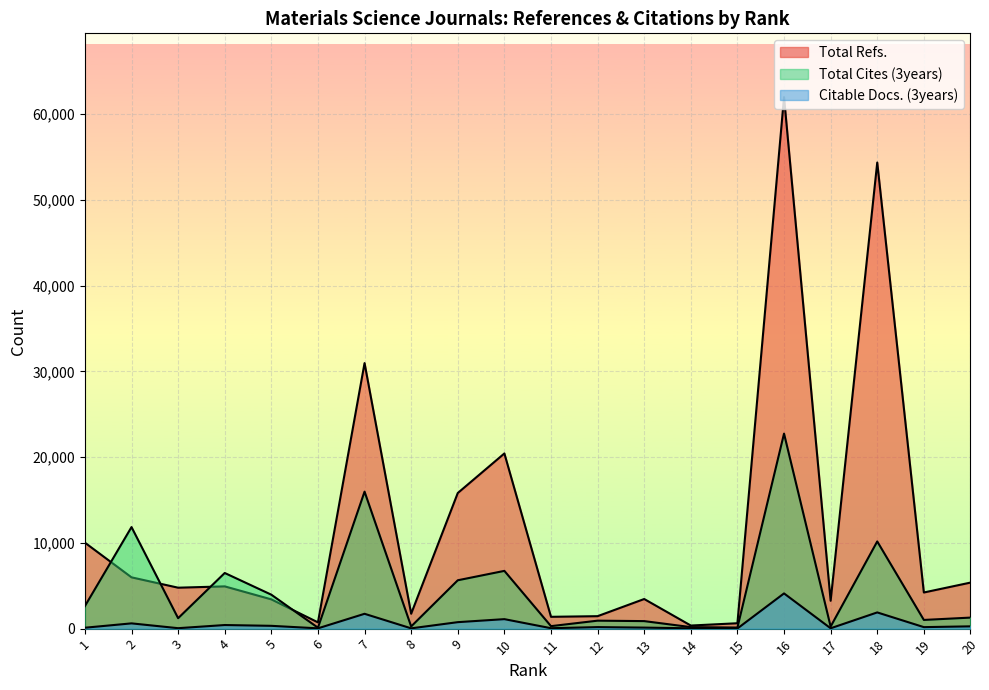

Reading left to right, list all the values displayed in this chart.

Total Refs.: 10027	5983	4775	4929	3413	731	30976	1736	15819	20435	1379	1453	3455	361	628	62000	3249	54371	4216	5370
Total Cites (3years): 2629	11846	1216	6491	3958	109	15978	255	5641	6737	290	929	877	177	125	22748	241	10171	1014	1287
Citable Docs. (3years): 106	614	52	420	327	34	1731	34	755	1106	50	178	120	37	16	4108	41	1891	175	267